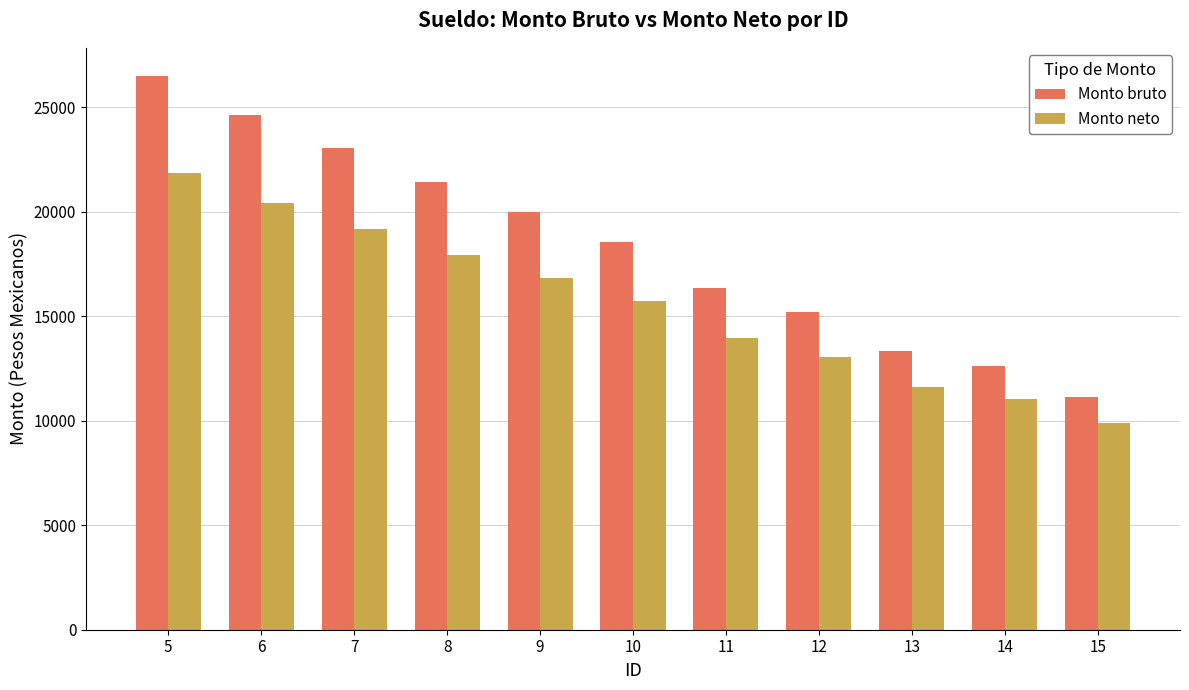

Which series has the largest total across all categories?

Monto bruto